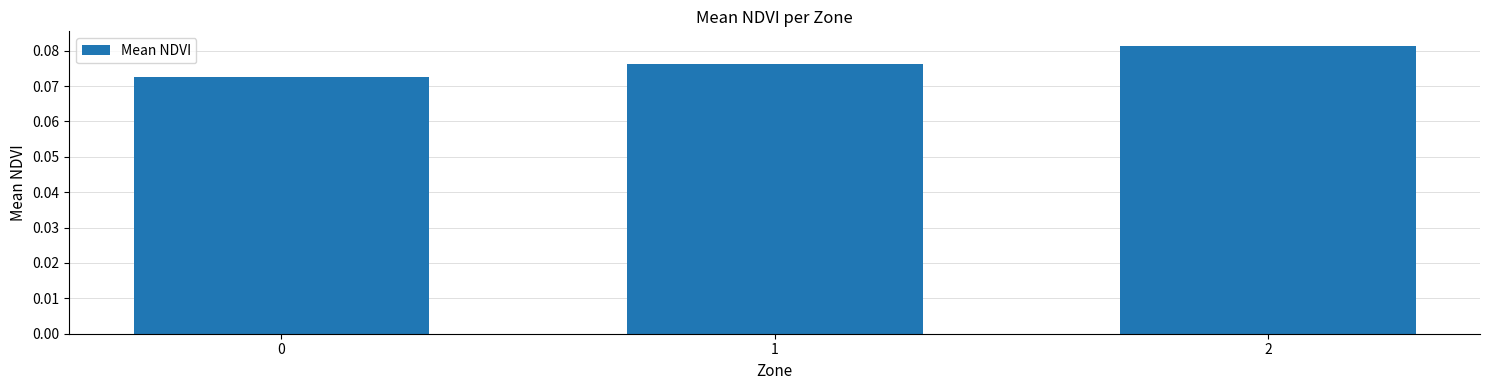

List the labels in order of value, smallest first.

0, 1, 2